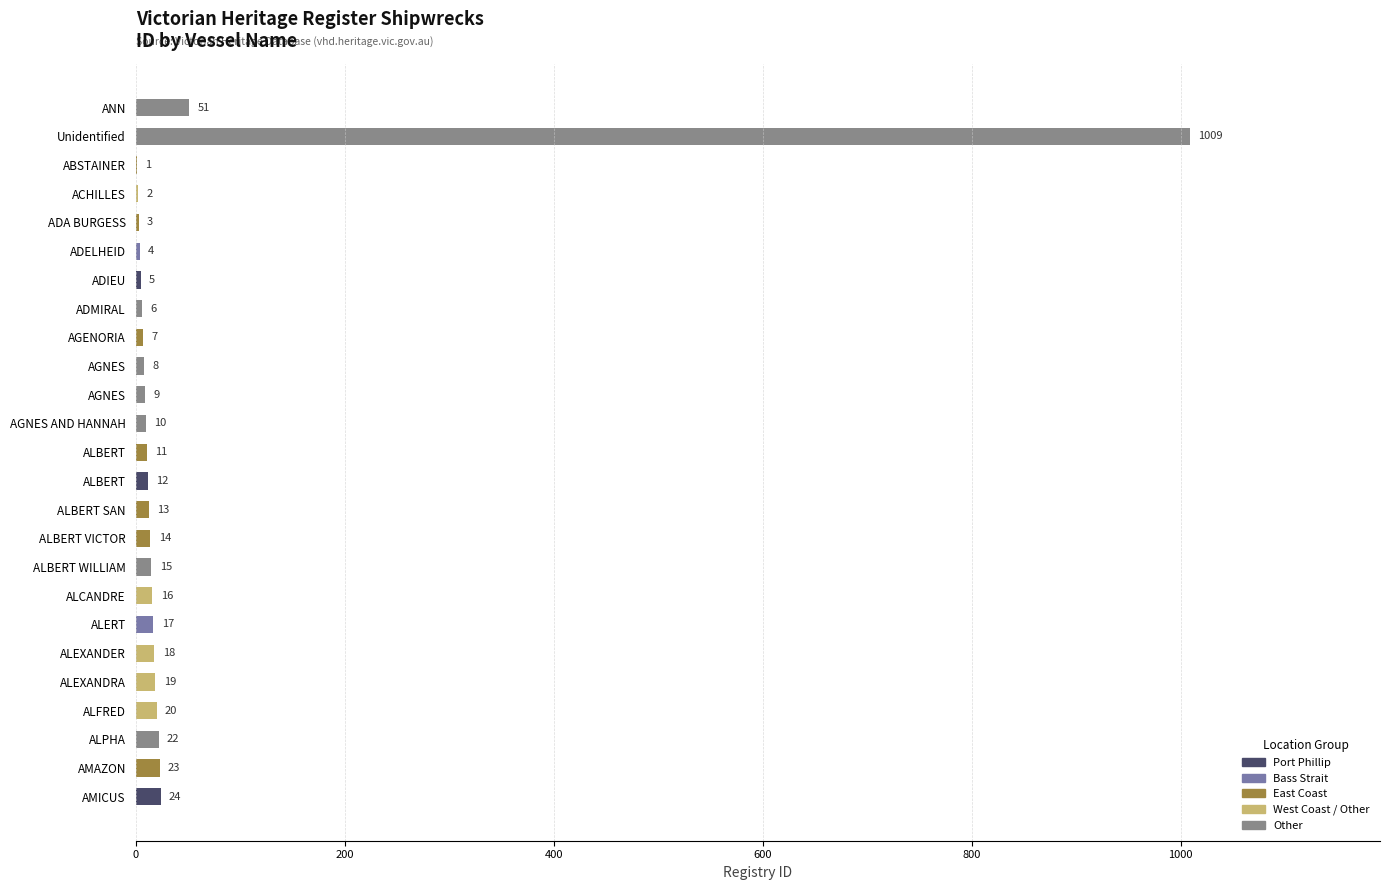

Count the number of categories in the chart.

25